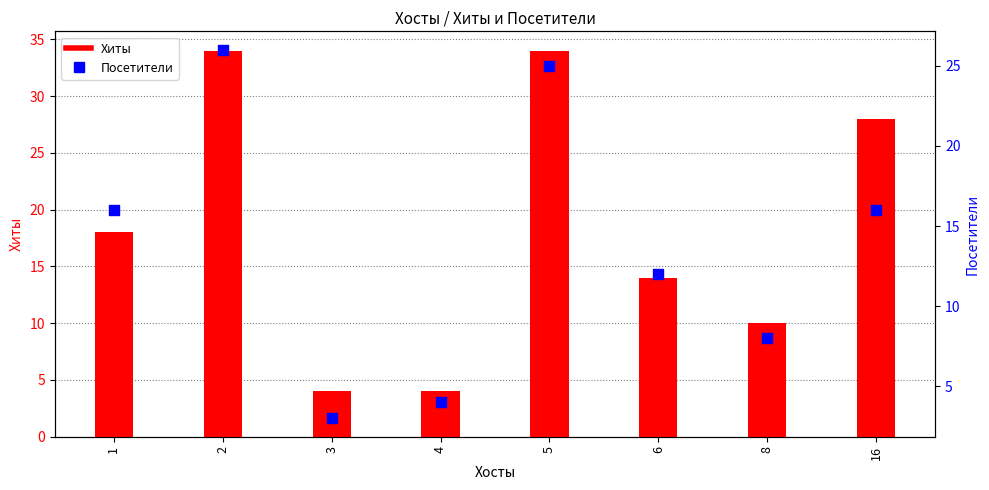

Which series reaches the minimum Y coordinate?

Посетители